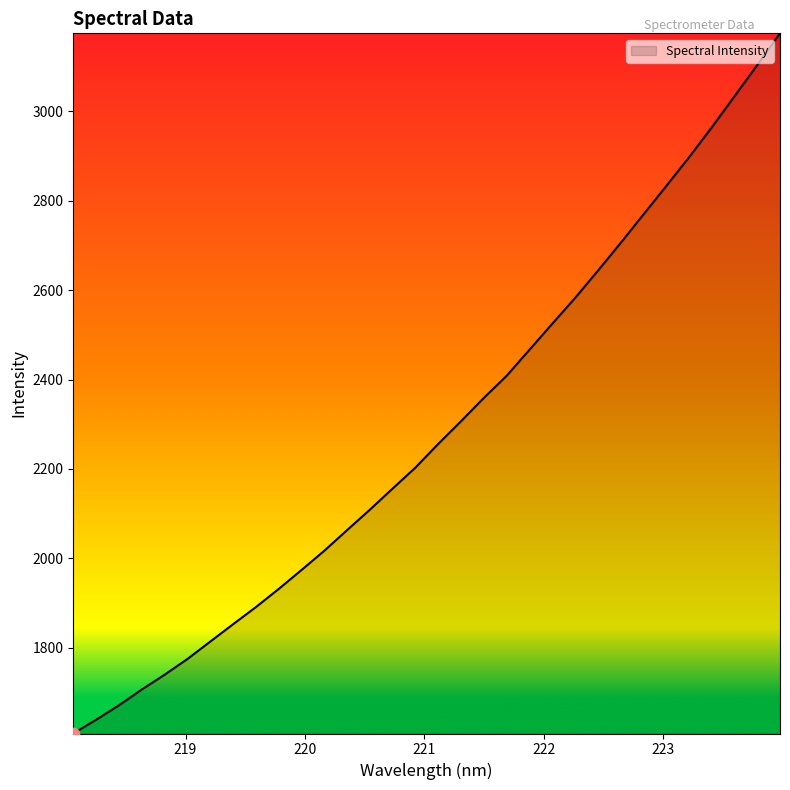

What is the difference between the maximum and minimum values?

1566.4